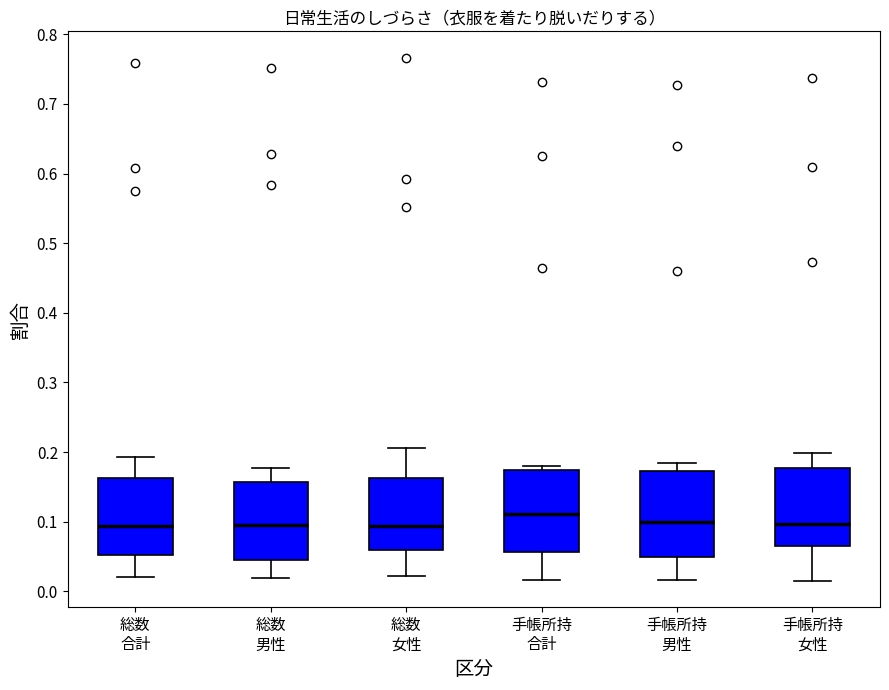

Reading left to right, transcribe this box plot: for each box, give where its median line is, the range the box spans, and where its two whiskers end, as read against the y-axis. The values are not printed on the chart, so give them approximately, as read against the axis.

総数 合計: median 0.09, box 0.05 to 0.16, whiskers 0.02 to 0.19
総数 男性: median 0.10, box 0.05 to 0.16, whiskers 0.02 to 0.18
総数 女性: median 0.09, box 0.06 to 0.16, whiskers 0.02 to 0.21
手帳所持 合計: median 0.11, box 0.06 to 0.17, whiskers 0.02 to 0.18
手帳所持 男性: median 0.10, box 0.05 to 0.17, whiskers 0.02 to 0.18
手帳所持 女性: median 0.10, box 0.06 to 0.18, whiskers 0.01 to 0.20